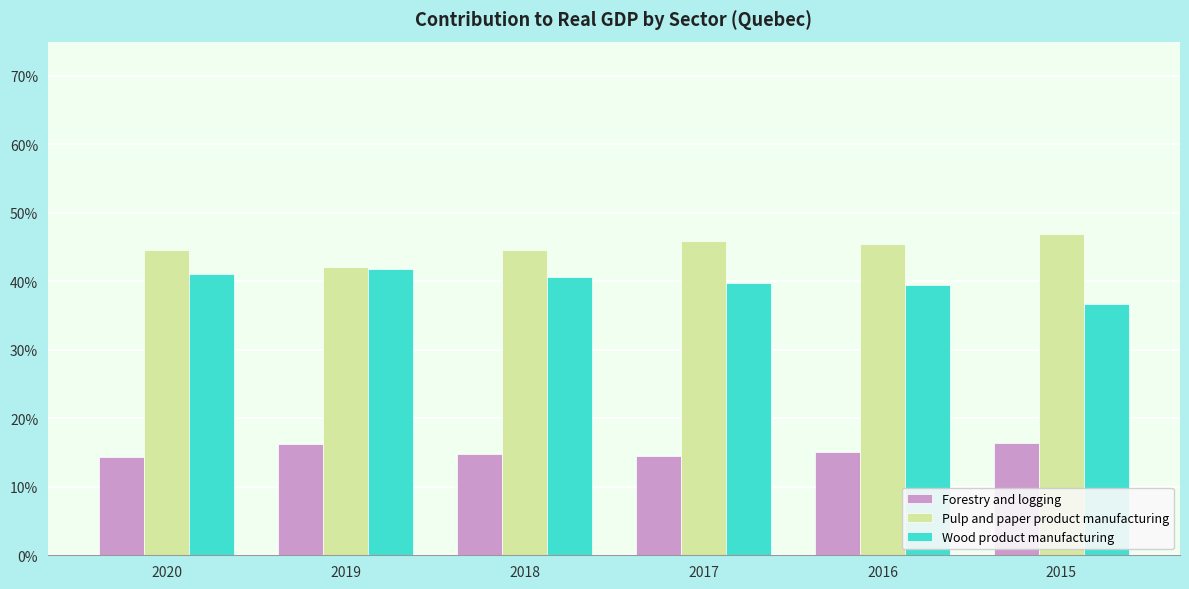

What is the maximum value shown in the chart?

47.0